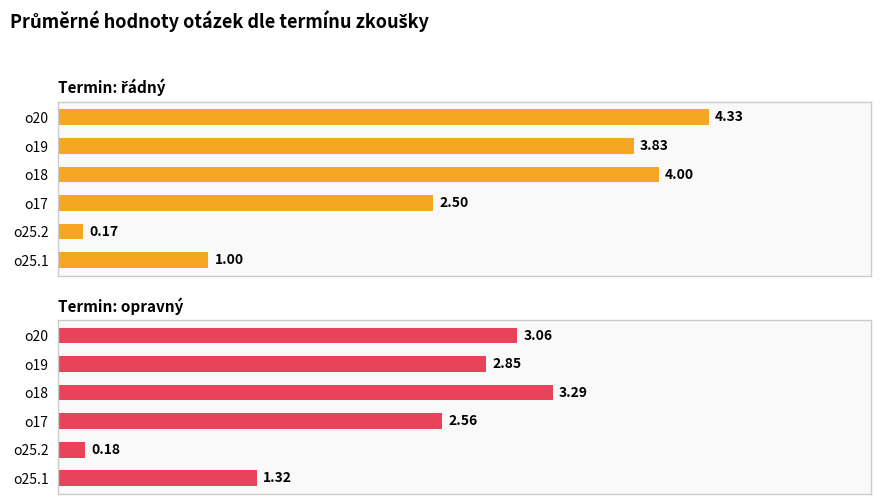

How many data points in řádný are less than 3?

3